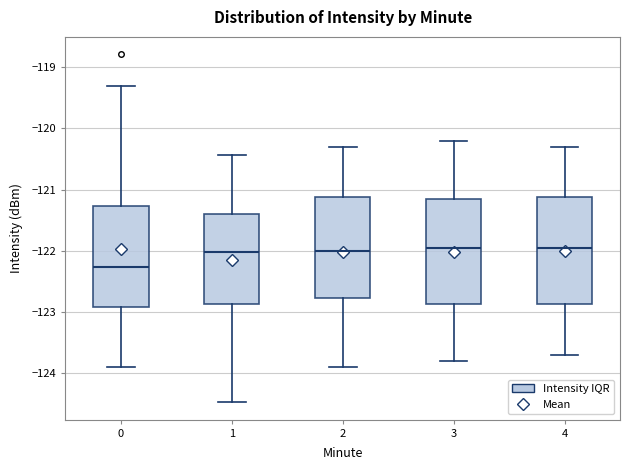

Reading left to right, read every box against the y-axis: the position of its median line, the range the box covers, and the ends of its whiskers. The values are not printed on the chart, so give them approximately, as read against the axis.

0: median -122.3, box -122.9 to -121.3, whiskers -123.9 to -119.3
1: median -122.0, box -122.9 to -121.4, whiskers -124.5 to -120.4
2: median -122.0, box -122.8 to -121.1, whiskers -123.9 to -120.3
3: median -121.9, box -122.9 to -121.1, whiskers -123.8 to -120.2
4: median -121.9, box -122.9 to -121.1, whiskers -123.7 to -120.3